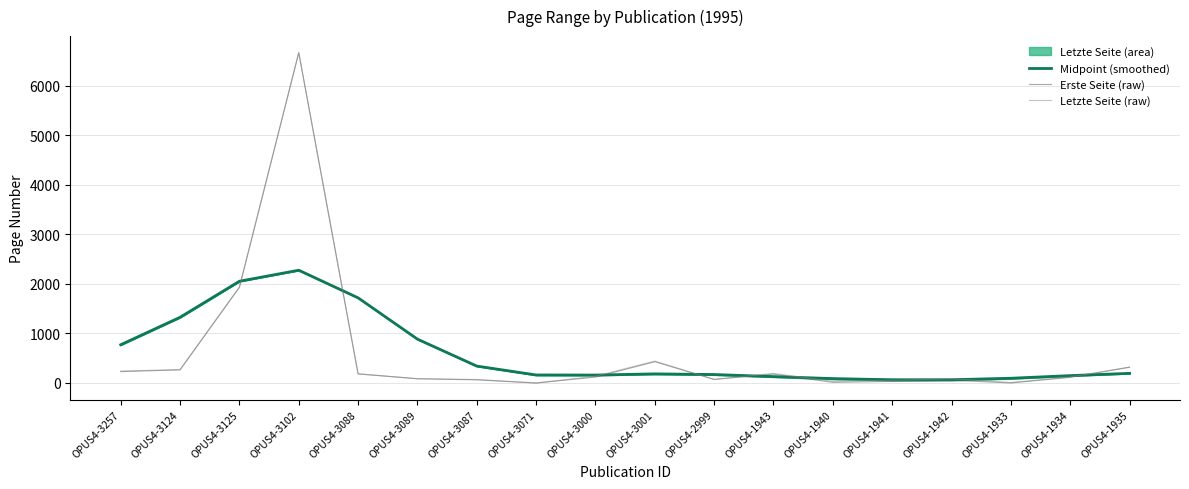

What is the label of the 6th point from the right?

OPUS4-1940